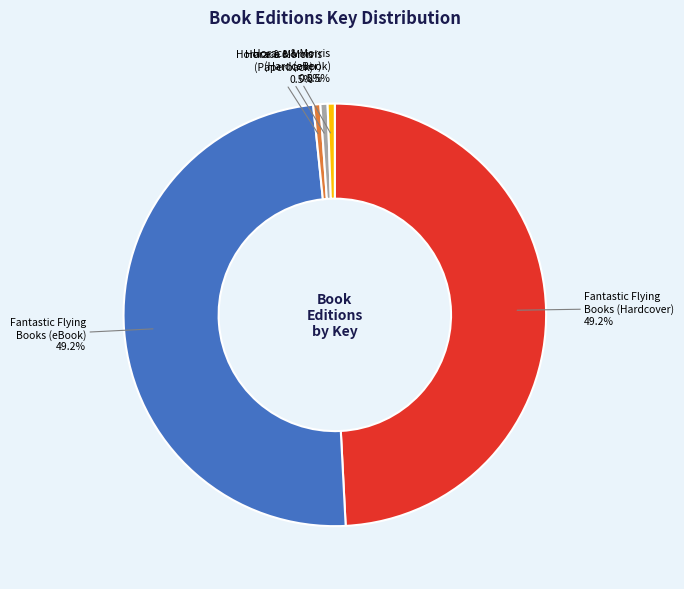

How many segments does this pie chart have?

5